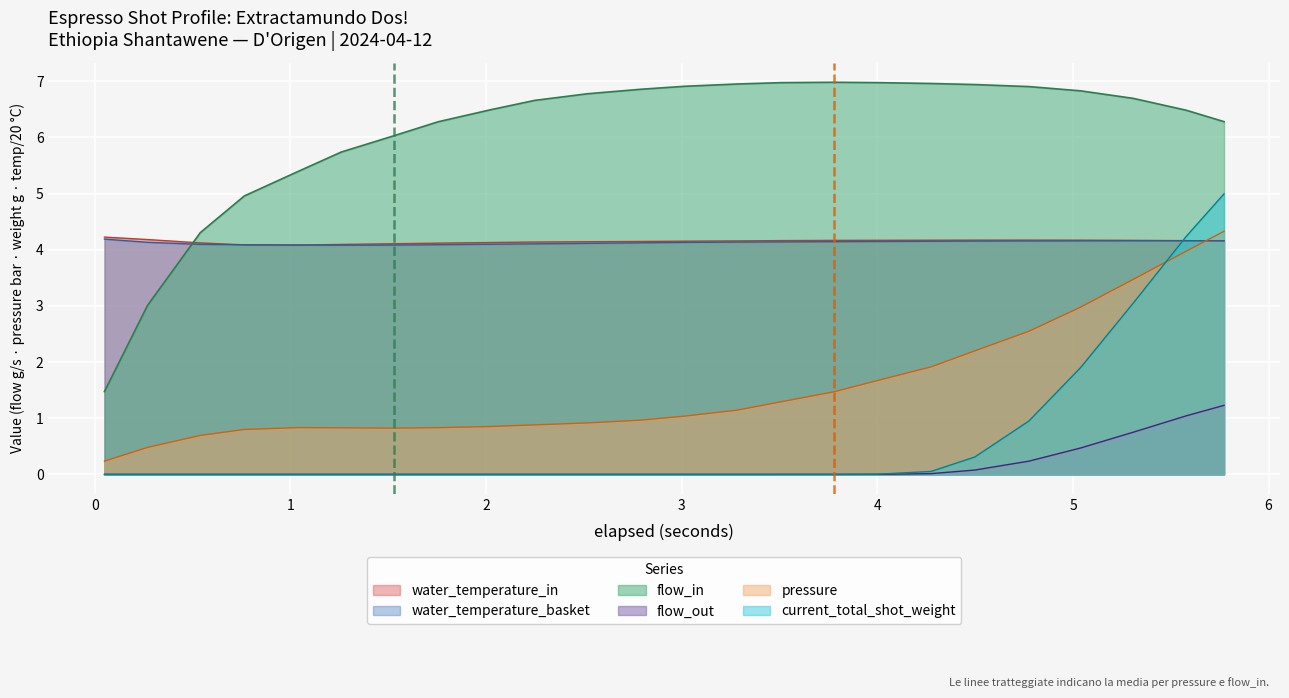

What is the average value of the flow_out series?

0.2